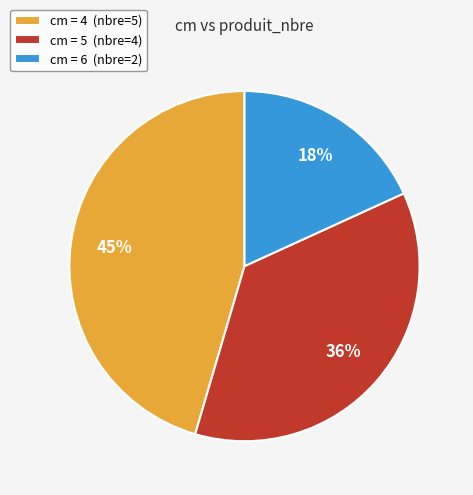

Which category has the smallest portion of the pie?

cm = 6 (nbre=2)